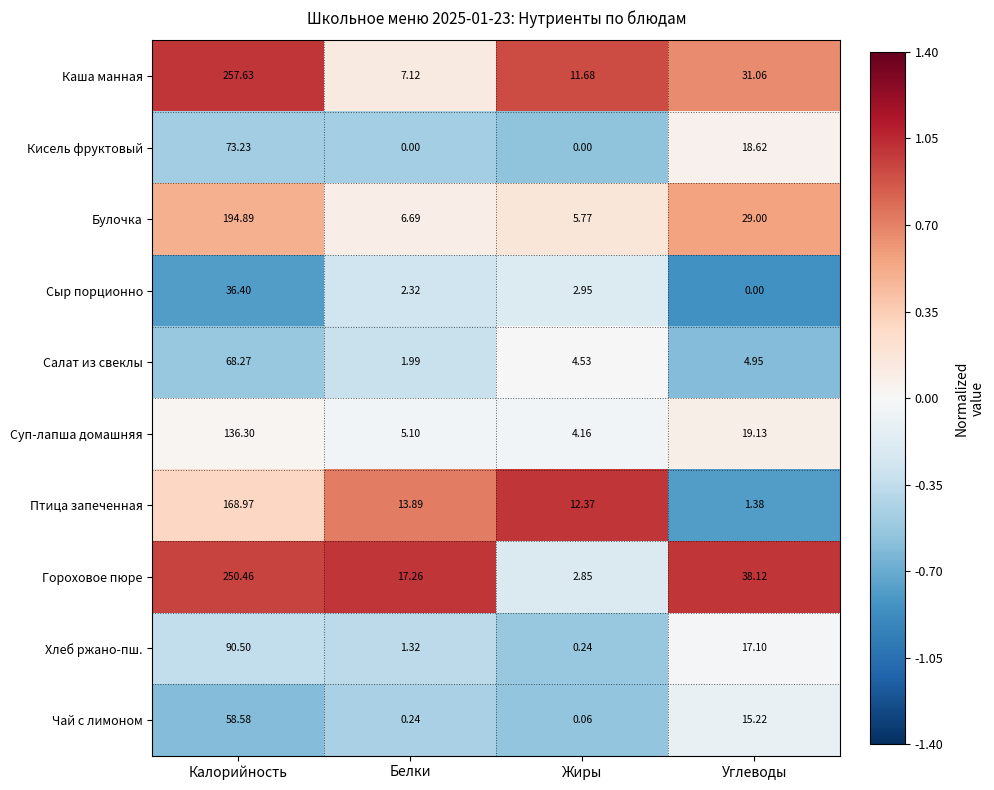

Which series has the largest range (max minus min)?

Каша манная